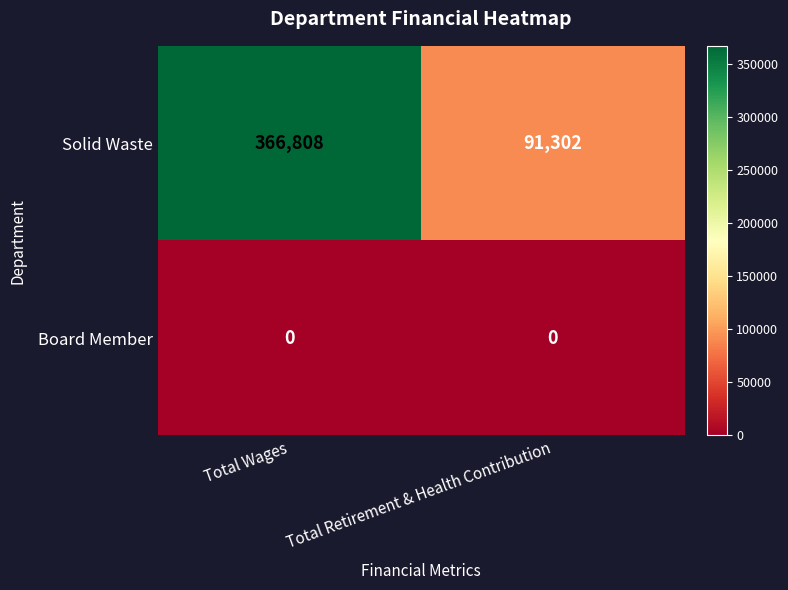

Reading left to right, list all the values displayed in this chart.

Solid Waste: 366808	91302
Board Member: 0	0